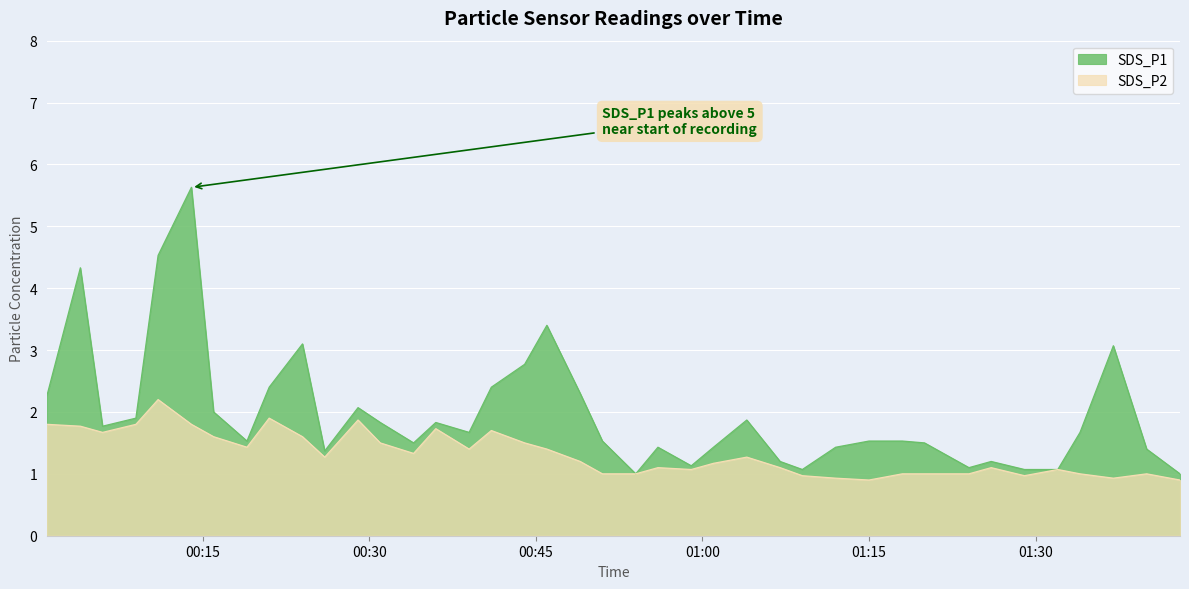

What position from the left is 2022/10/16 01:20?

32